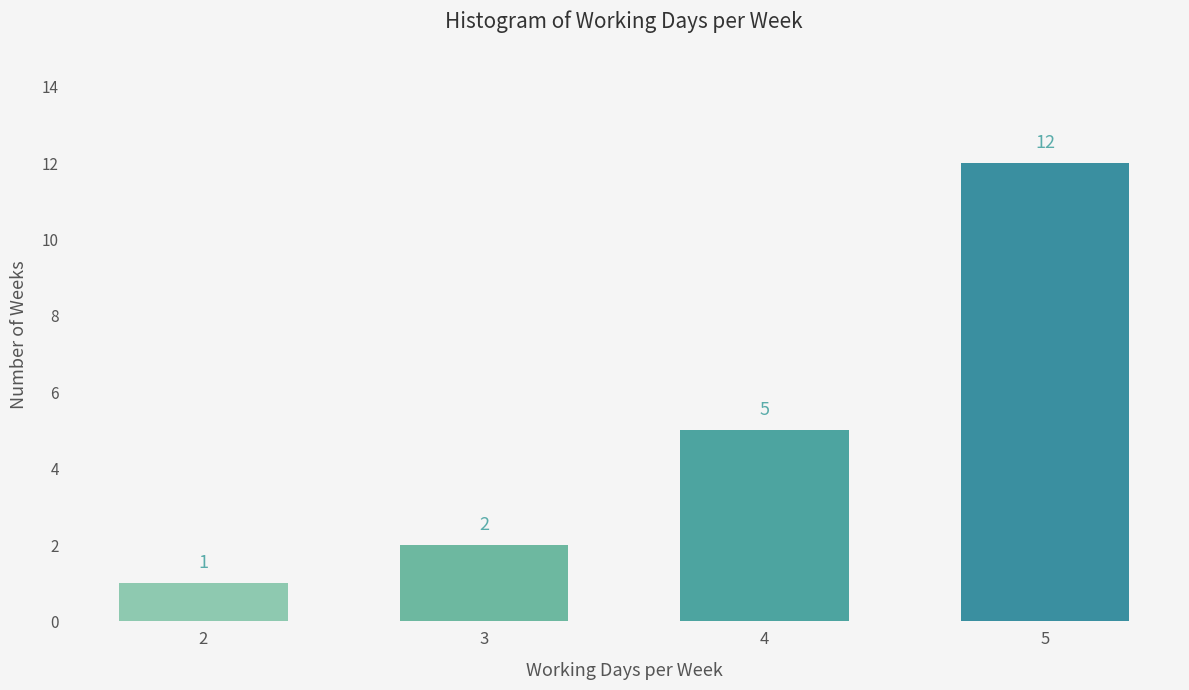

Reading left to right, what are all the values shown in this chart?

1	2	5	12